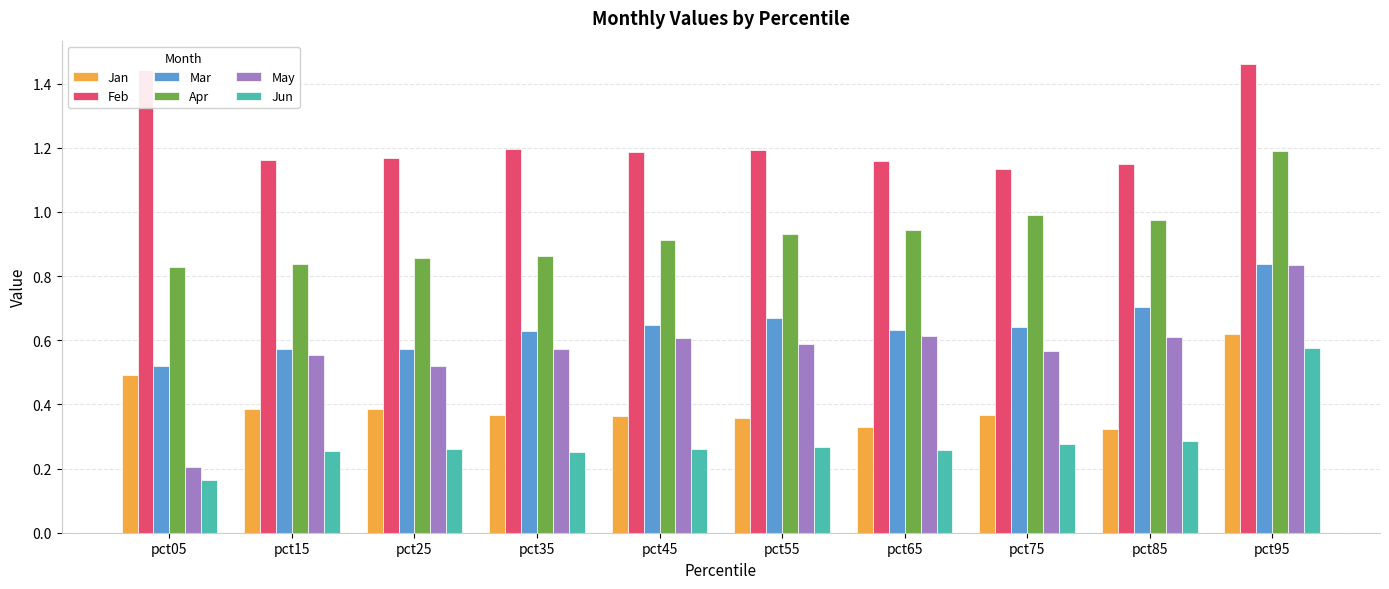

Which series has the widest spread of values?

May